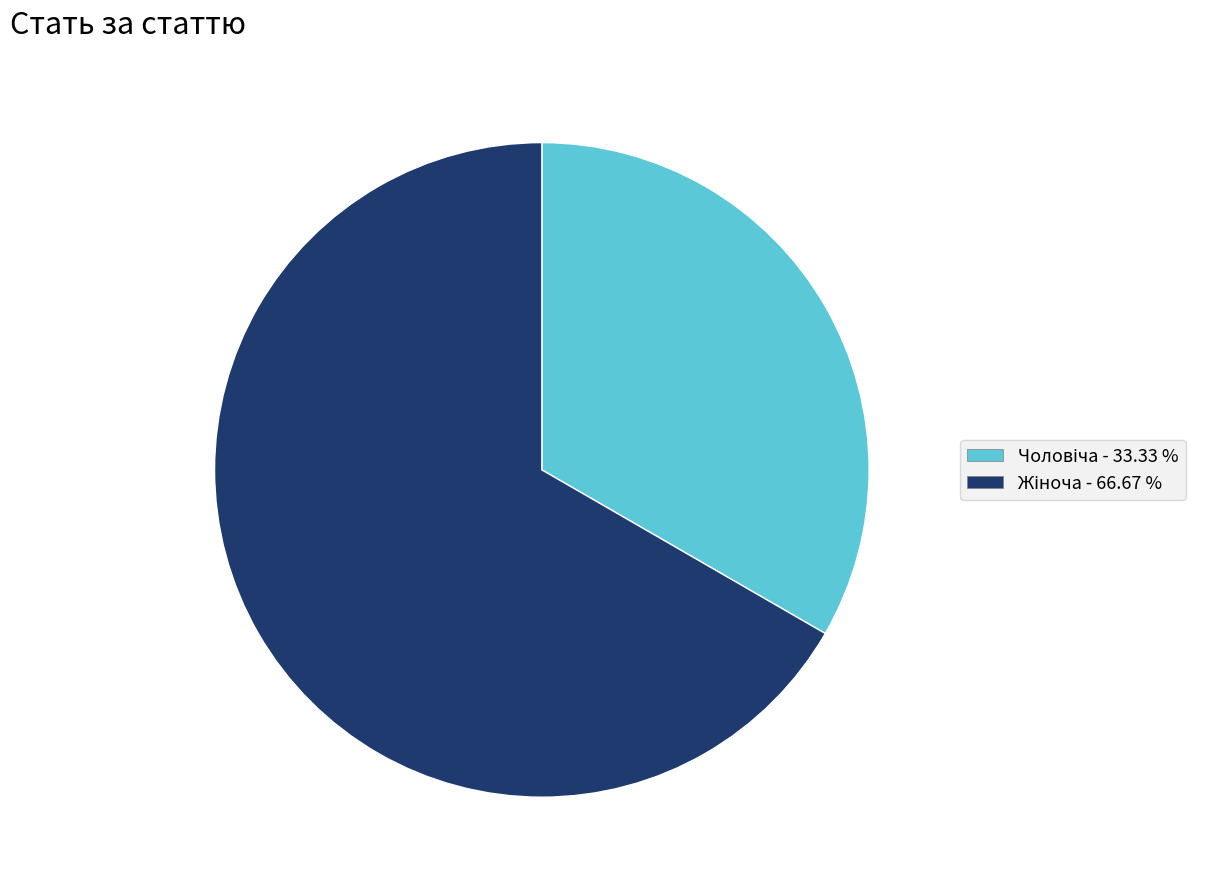

Is there a majority slice in this chart?

Yes